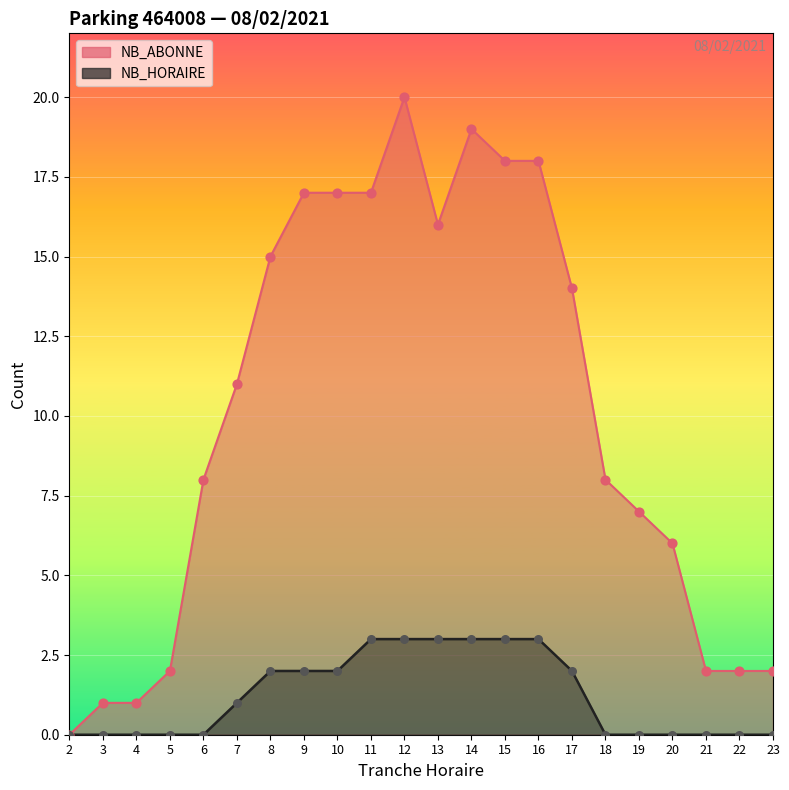

At which category is the sum across all series the highest?

12